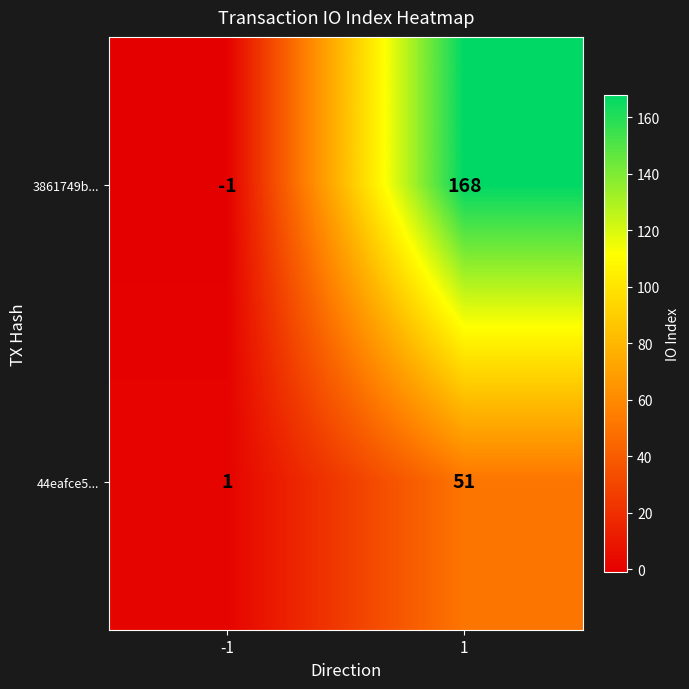

True or false: 3861749b... has a value of 223 at 1.

False